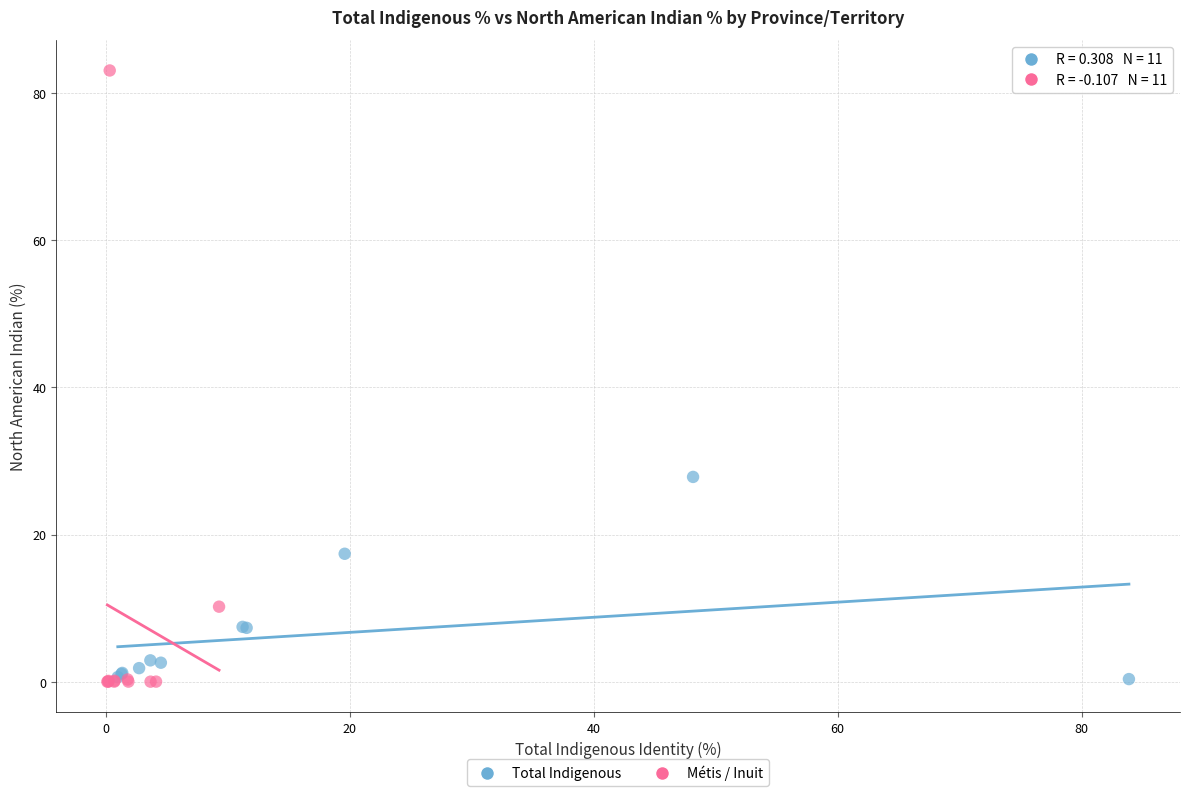

Which series contains the highest Y value?

Métis / Inuit